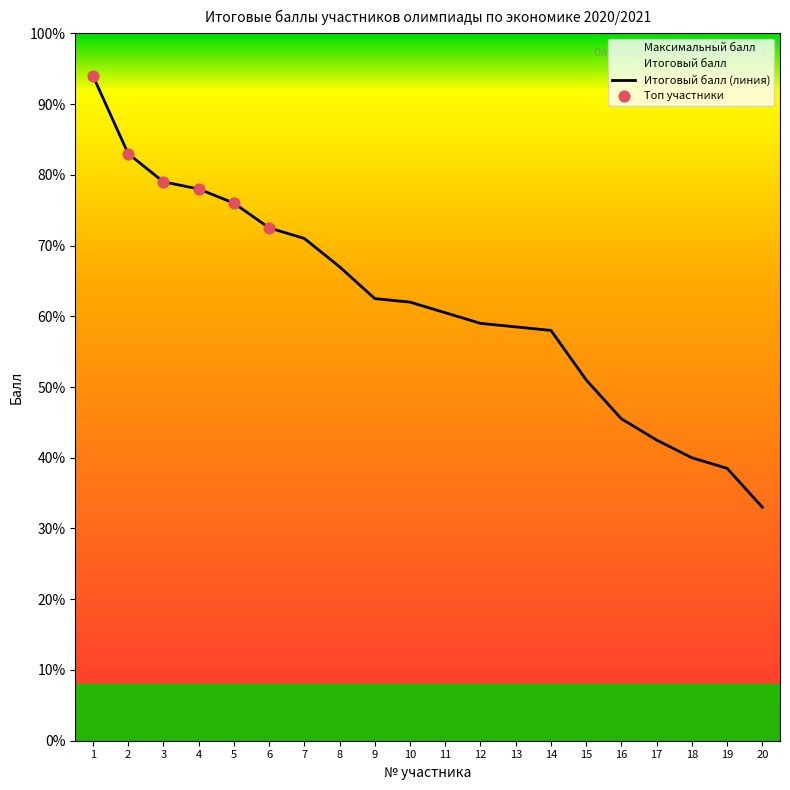

Approximately how many times larger is the value at 19 compared to 2?

0.5